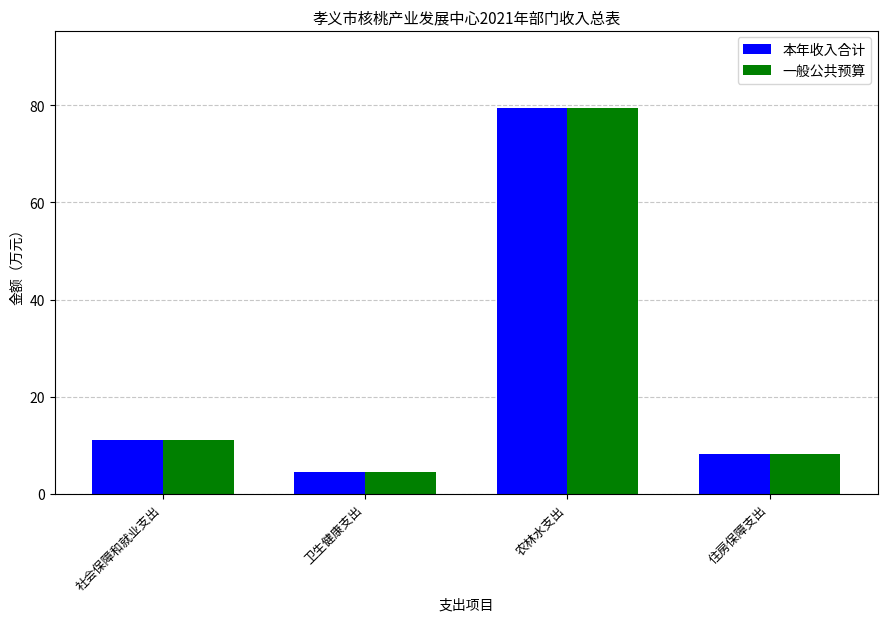

What is the difference between the maximum and minimum values in the 一般公共预算 series?

75.0